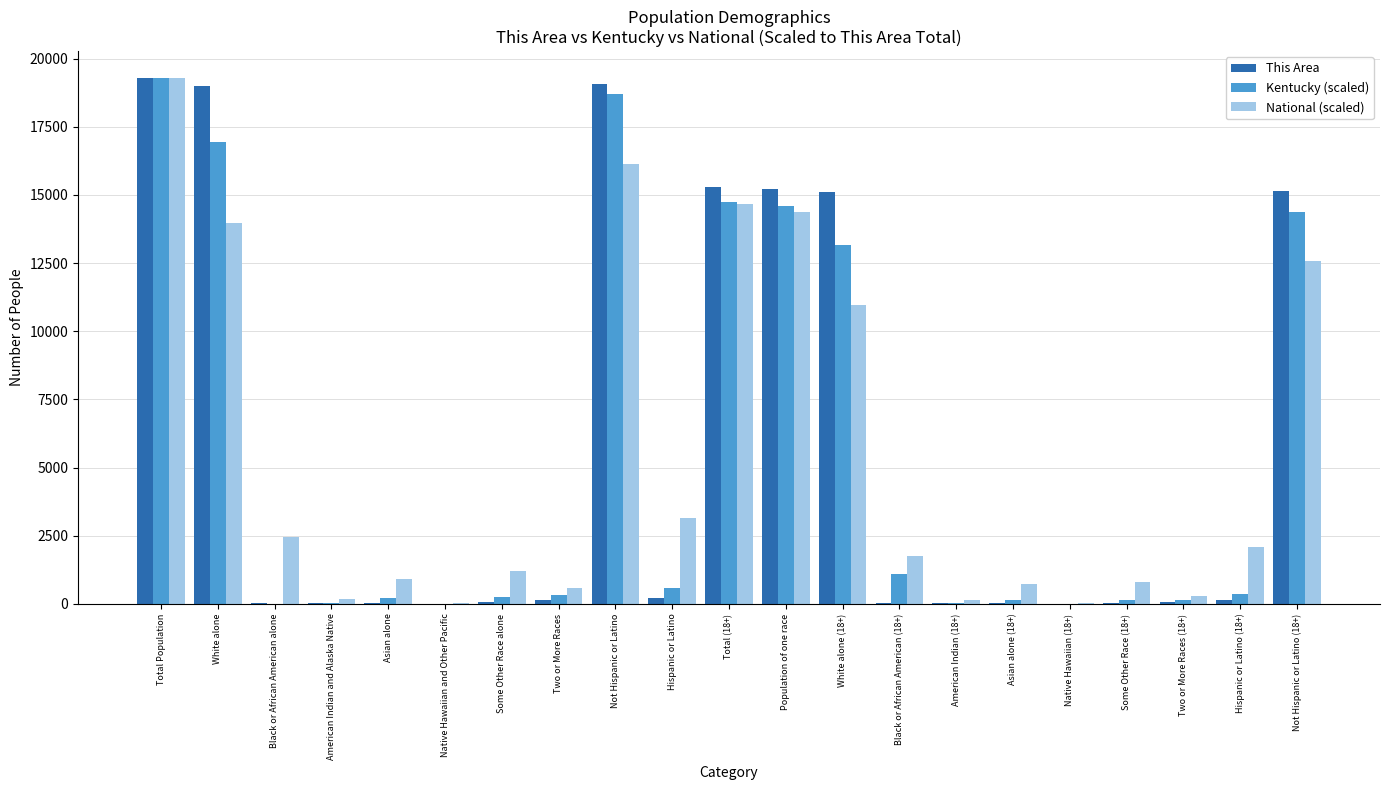

Count the number of categories in the chart.

21